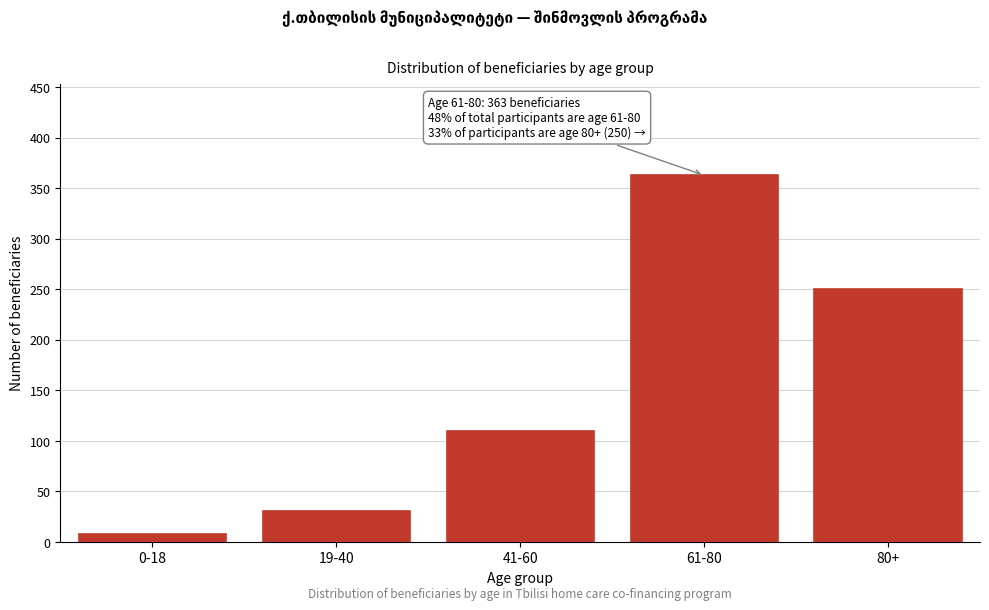

Reading right to left, transcribe all the data shown in this chart.

250	363	110	31	8